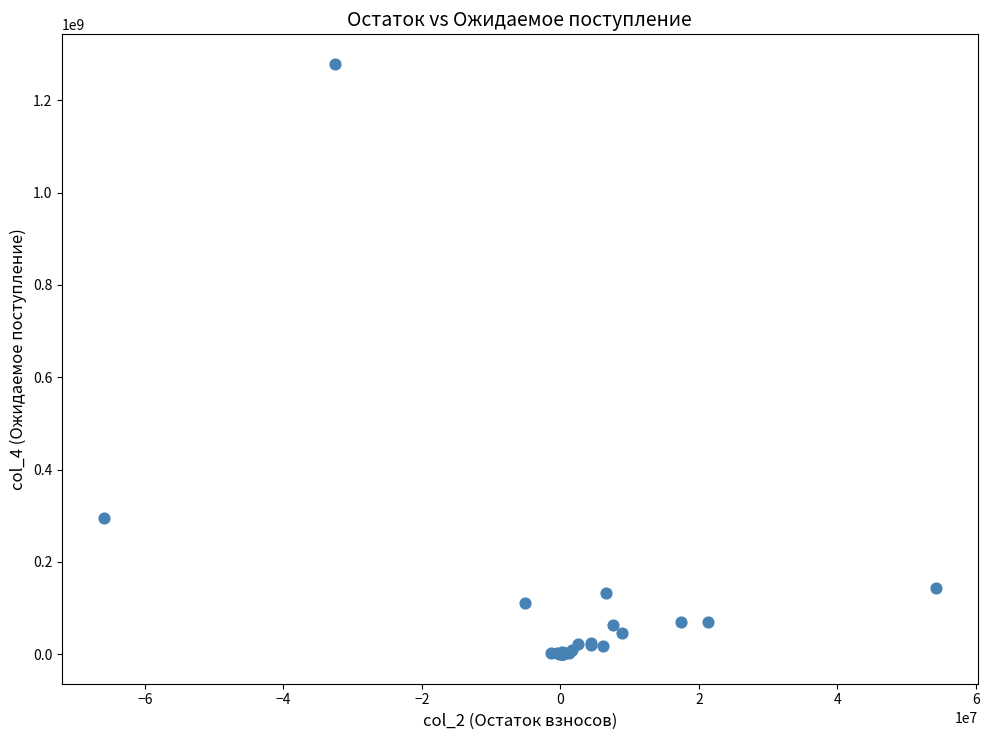

What Y value in the scatter plot is closest to 639434158?

294583877.9